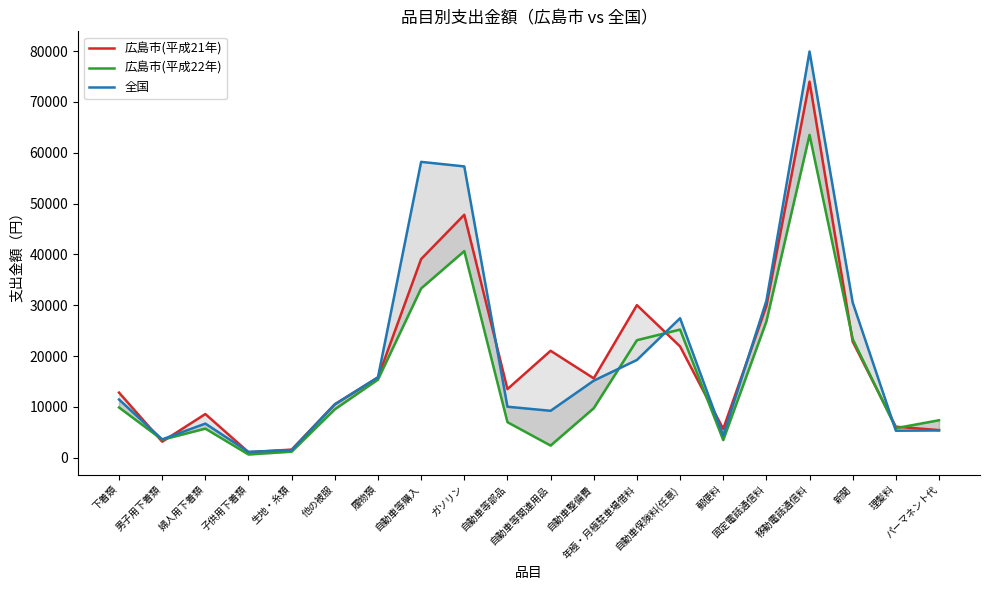

Between 子供用下着類 and 理髪料, which series saw the biggest shift?

広島市(平成22年)